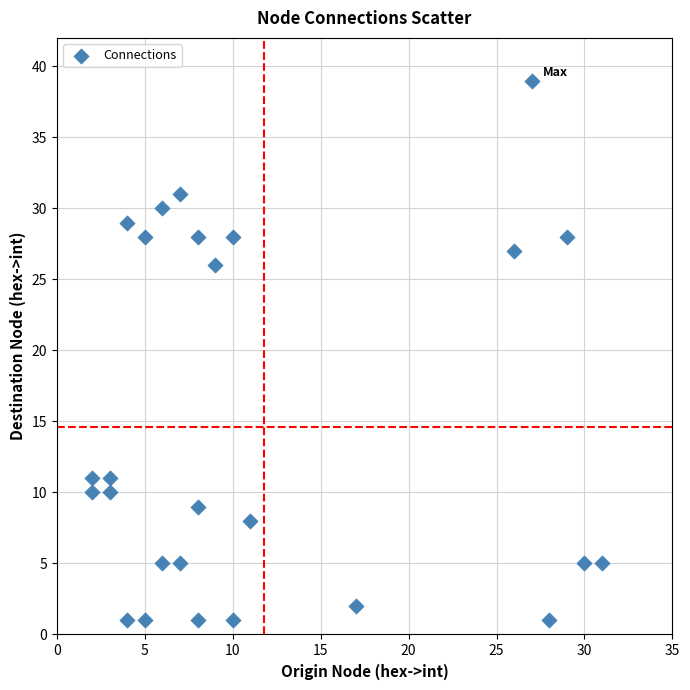

What Y value in the scatter plot is closest to 20?

26